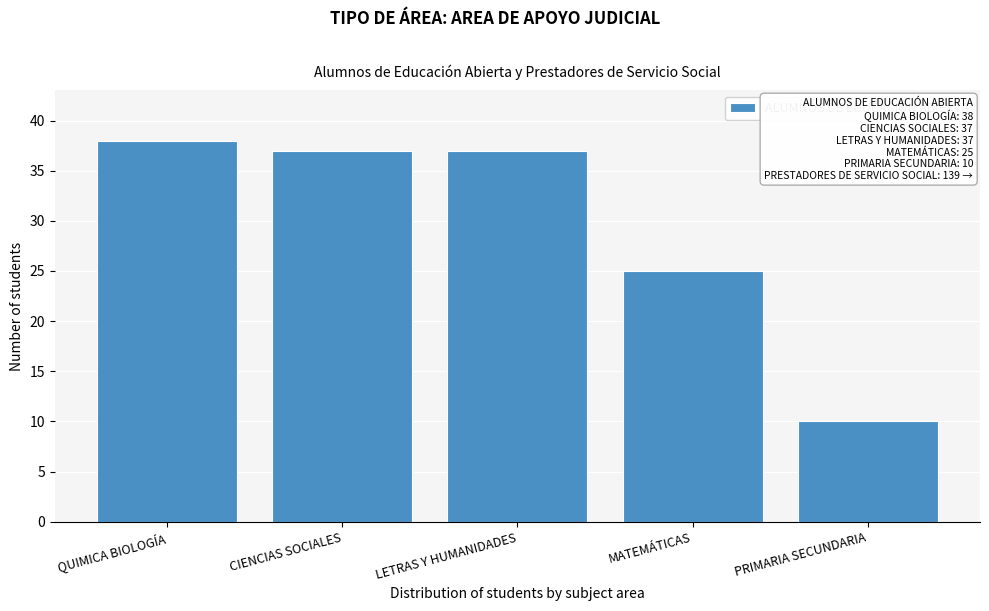

Reading right to left, what are all the values shown in this chart?

10	25	37	37	38